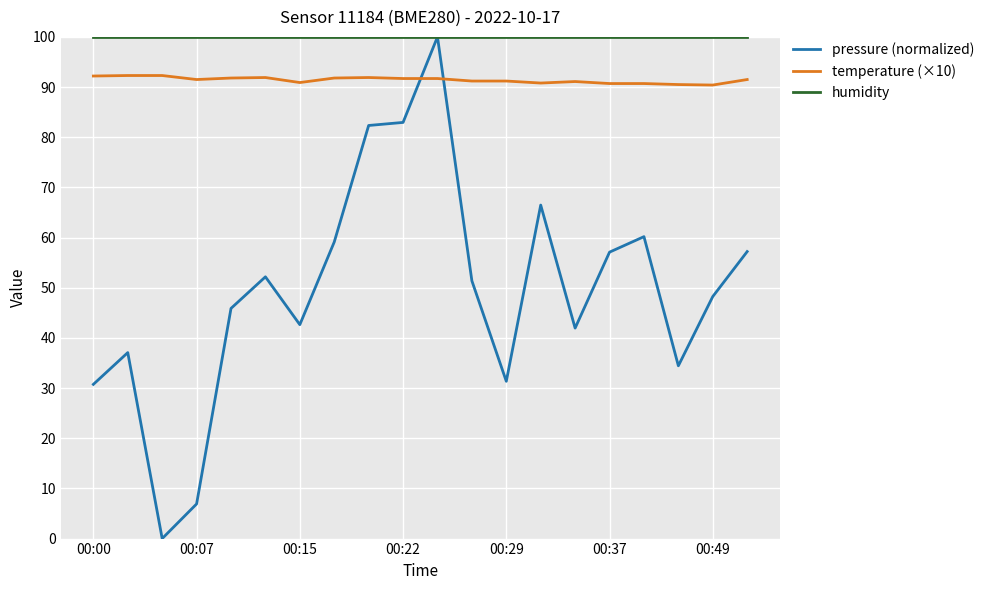

How many times do temperature (×10) and pressure (normalized) cross each other?

2